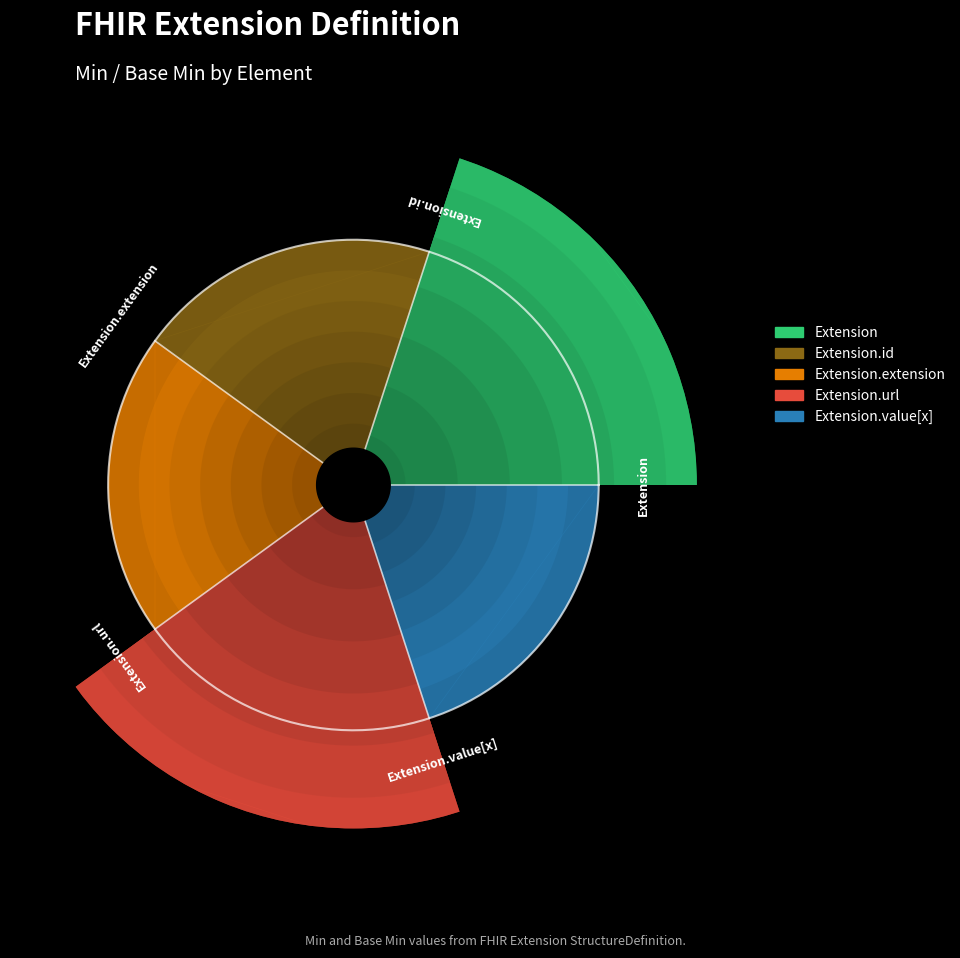

What is the maximum value shown in the chart?

1